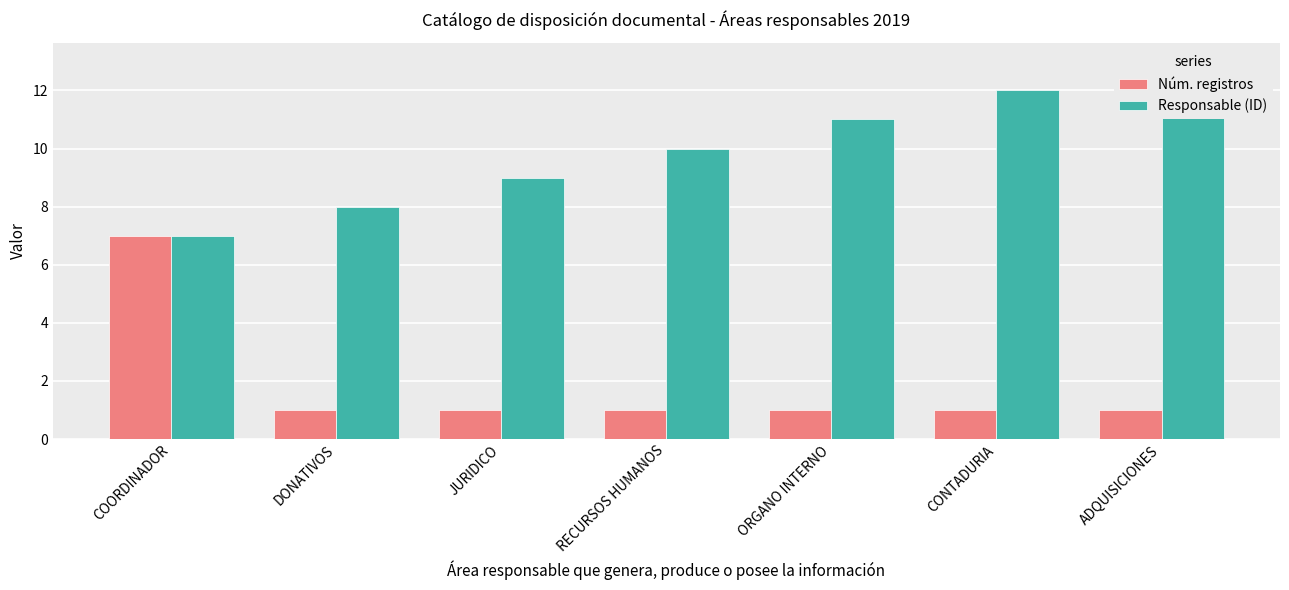

Is it true that Responsable (ID) equals 10 at RECURSOS HUMANOS?

True